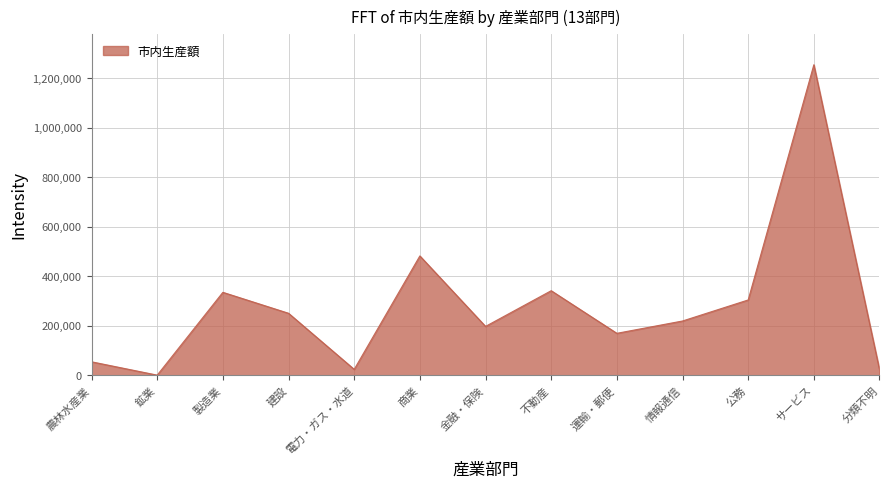

At which label is the value closest to 627609?

商業